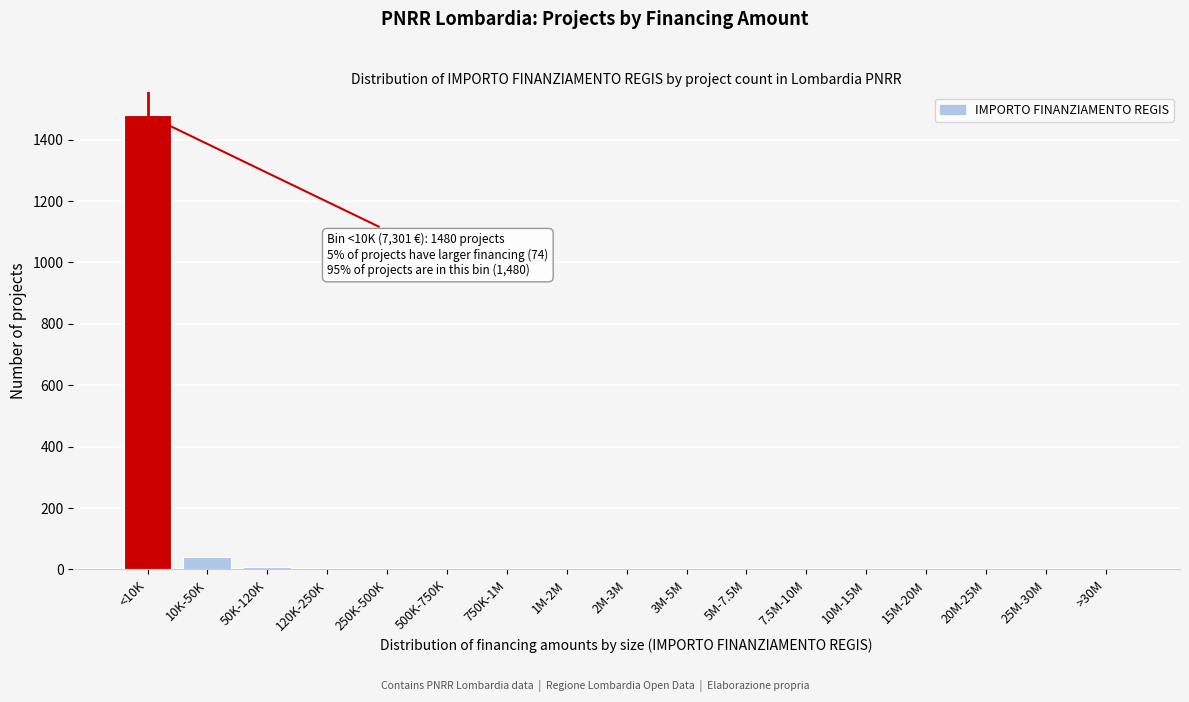

Where is the data nearest to the value 740?

10K-50K